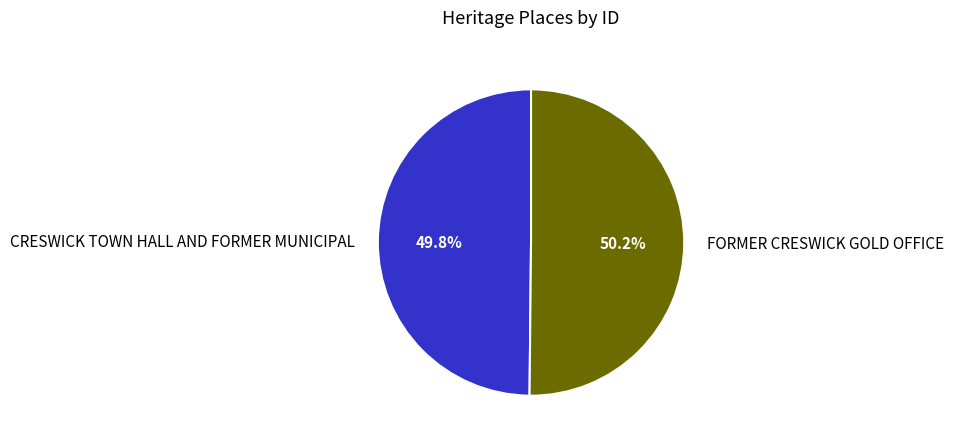

How many segments does this pie chart have?

2